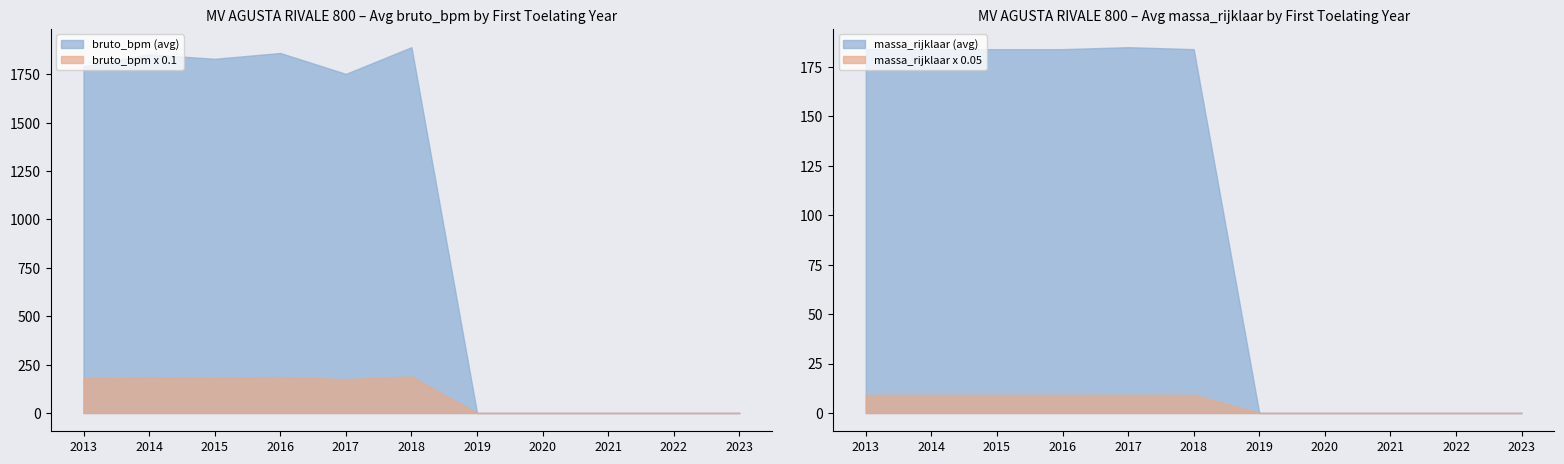

The value of bruto_bpm x 0.1 at 2023 is -83.6. True or false?

False